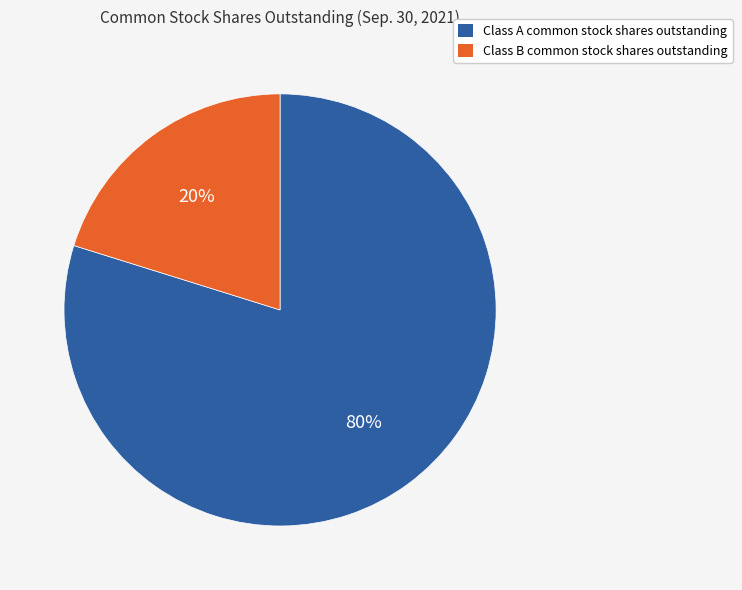

What percentage is the Class A common stock shares outstanding slice, to the nearest percent?

80%